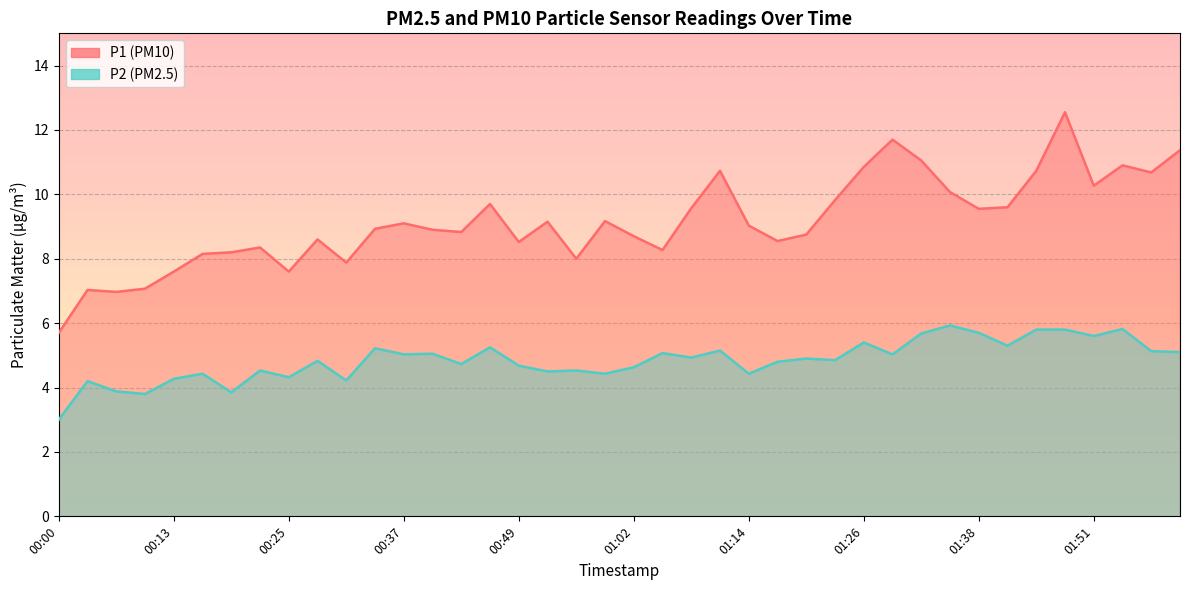

How many interior local valleys does the P2 series have?

14